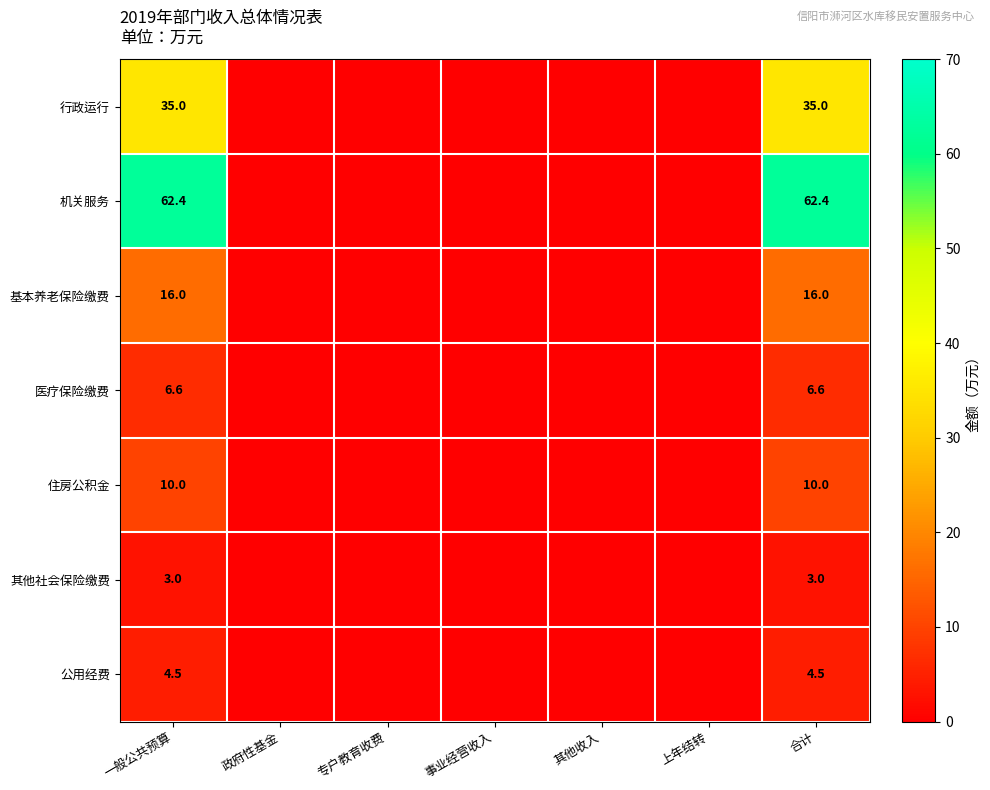

The value of 其他社会保险缴费 at 一般公共预算 is 3.0. True or false?

True